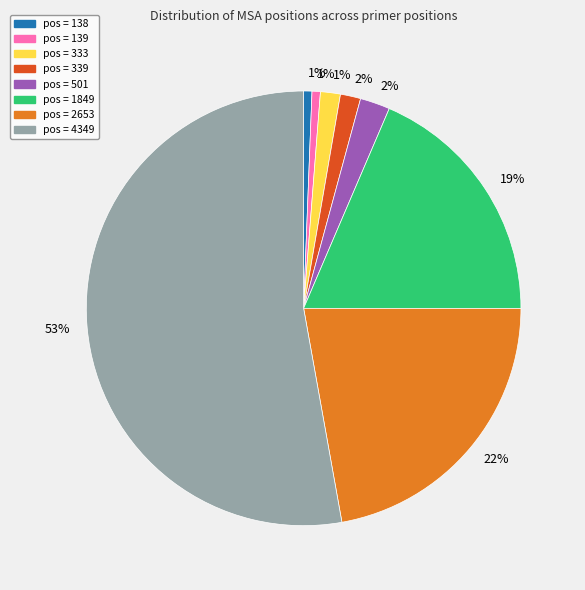

The pos = 138 slice represents 1% of the pie. True or false?

True